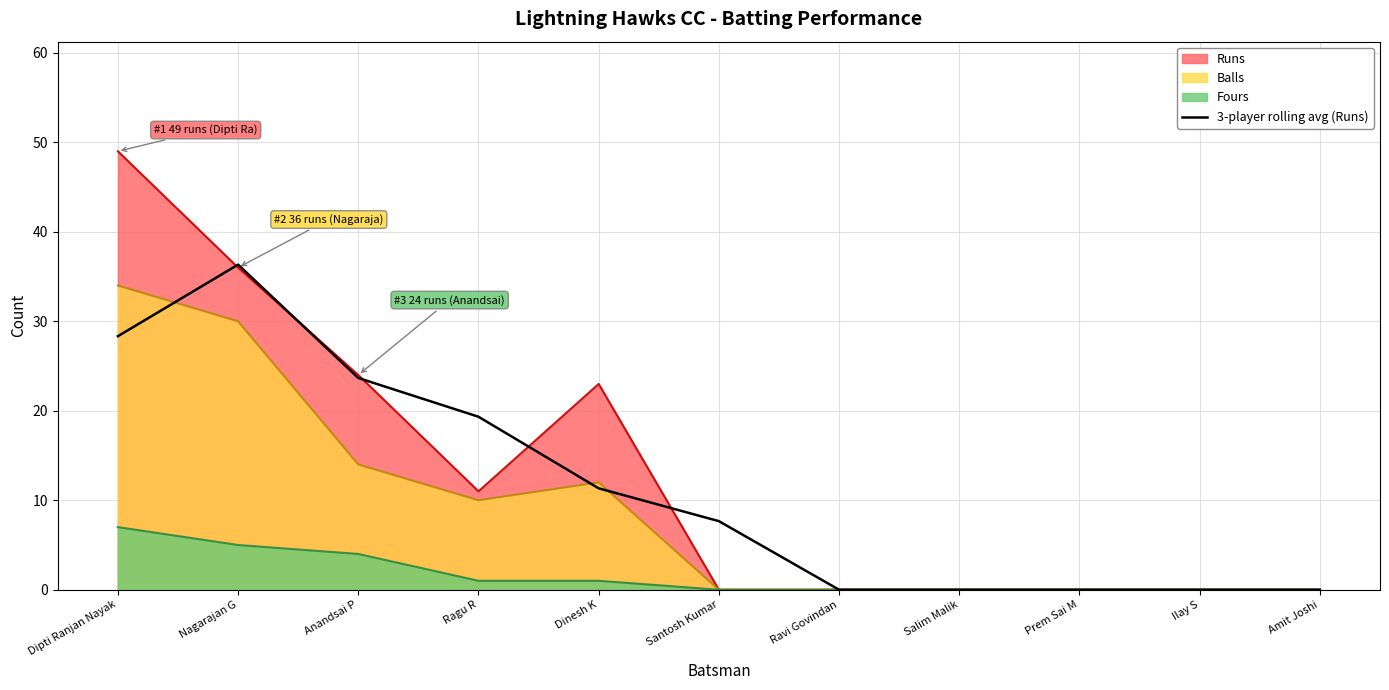

What position from the left is Anandsai P?

3